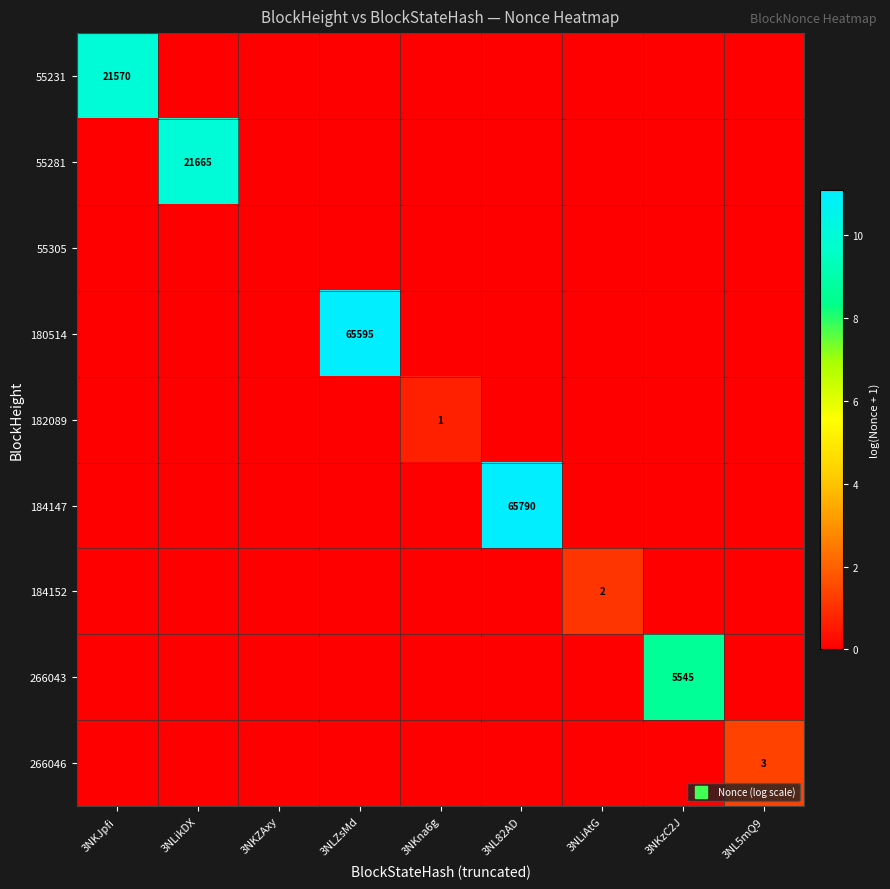

Which series changed the most between 3NKJpfi and 3NKzC2J?

55231